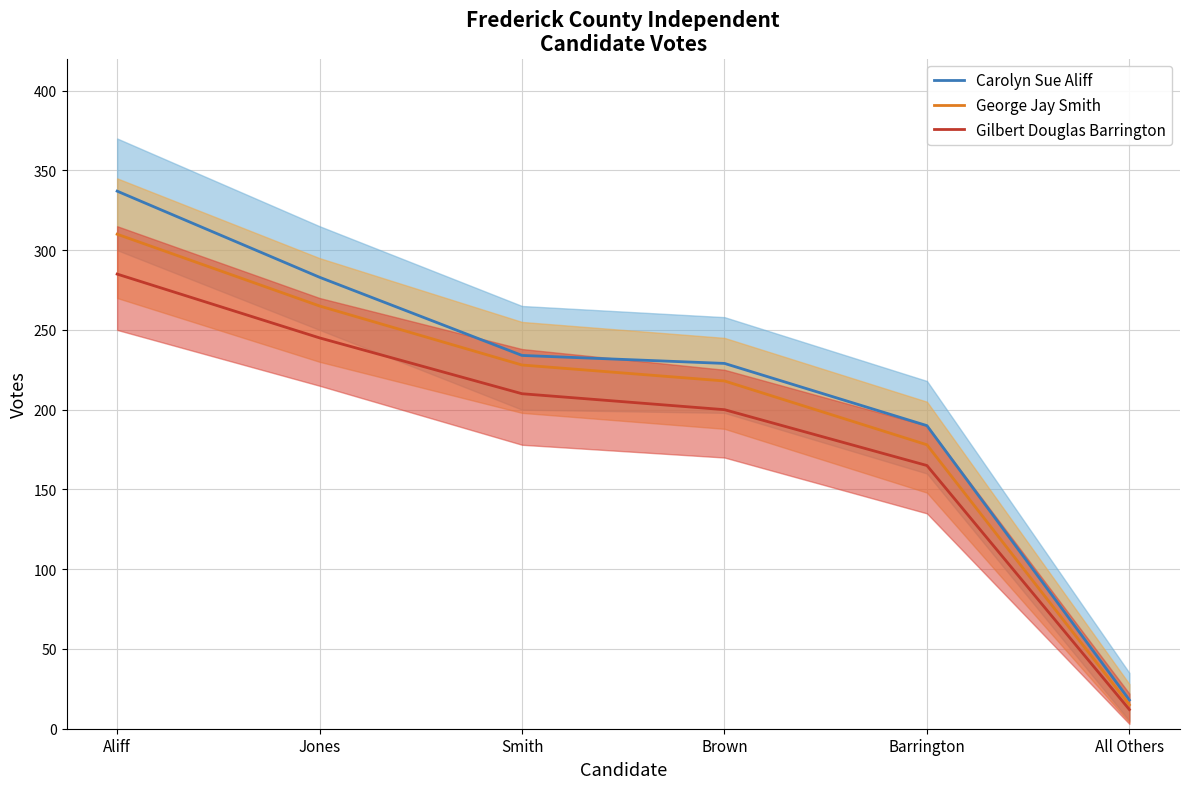

True or false: Carolyn Sue Aliff and George Jay Smith cross at least once.

False